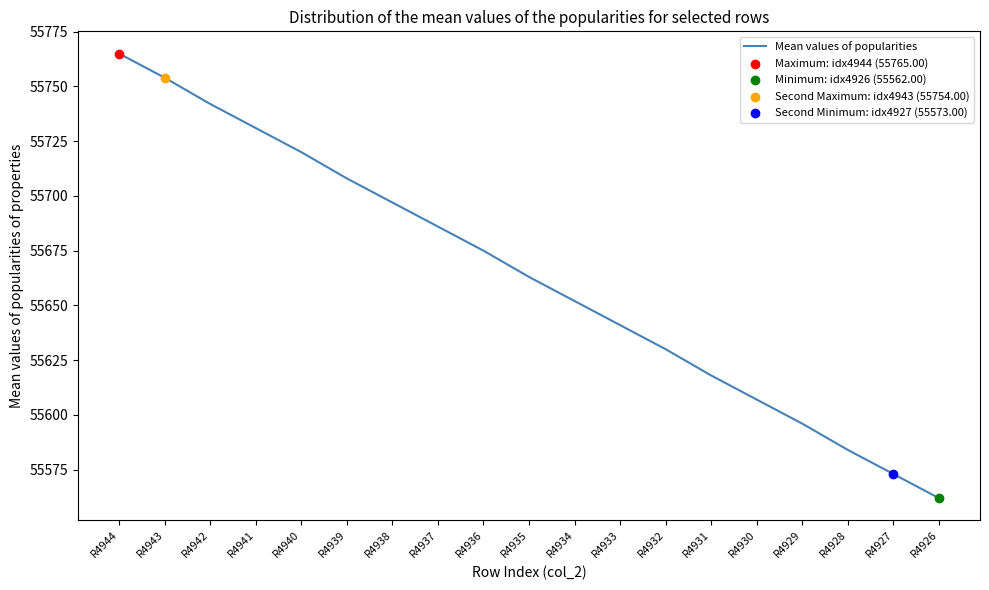

Which has a higher value, R4931 or R4939?

R4939